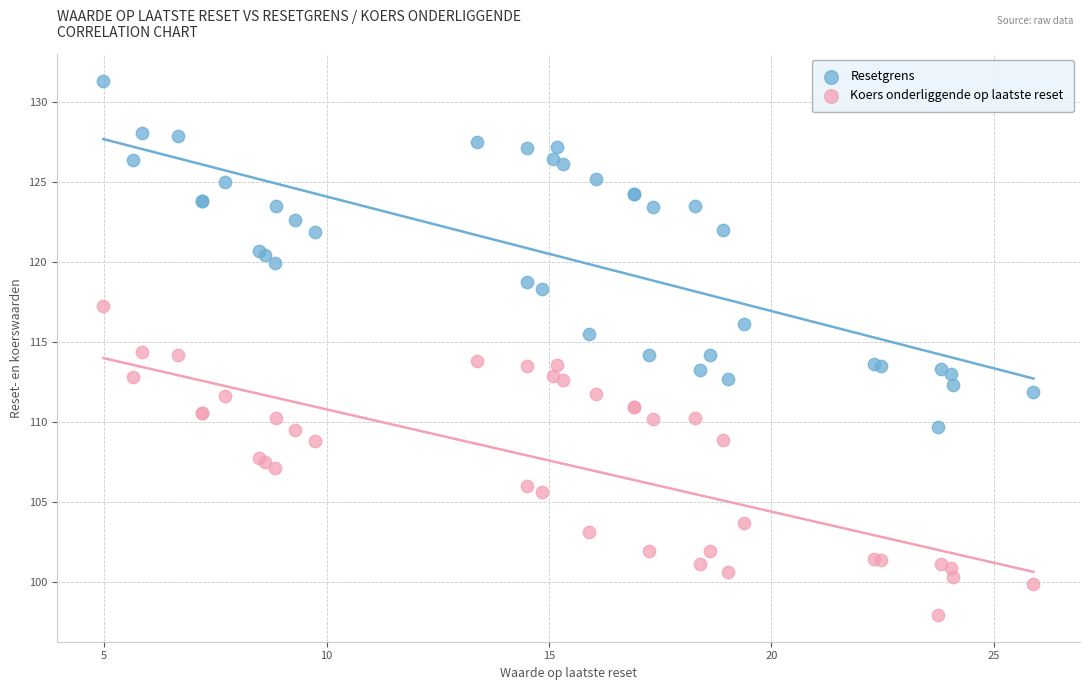

Which series contains the highest Y value?

Resetgrens